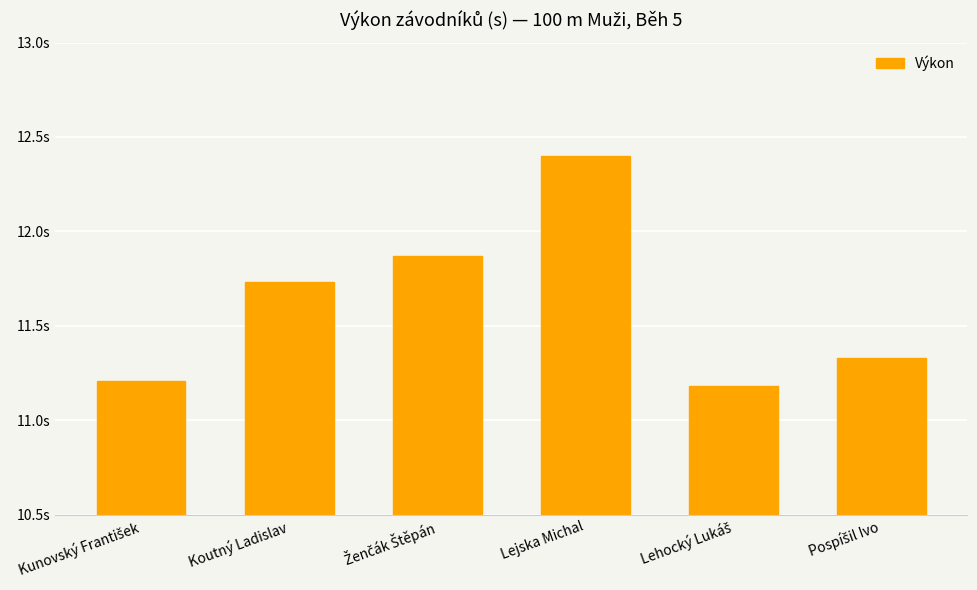

What is the difference between the values at Ženčák Štěpán and Lejska Michal?

0.5